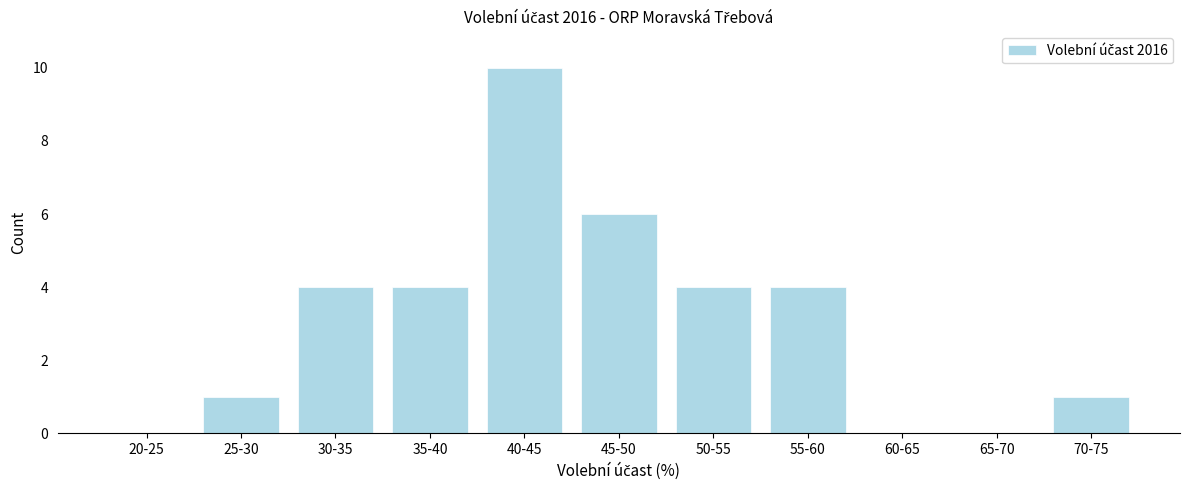

Reading left to right, what are all the values shown in this chart?

20-25=0	25-30=1	30-35=4	35-40=4	40-45=10	45-50=6	50-55=4	55-60=4	60-65=0	65-70=0	70-75=1